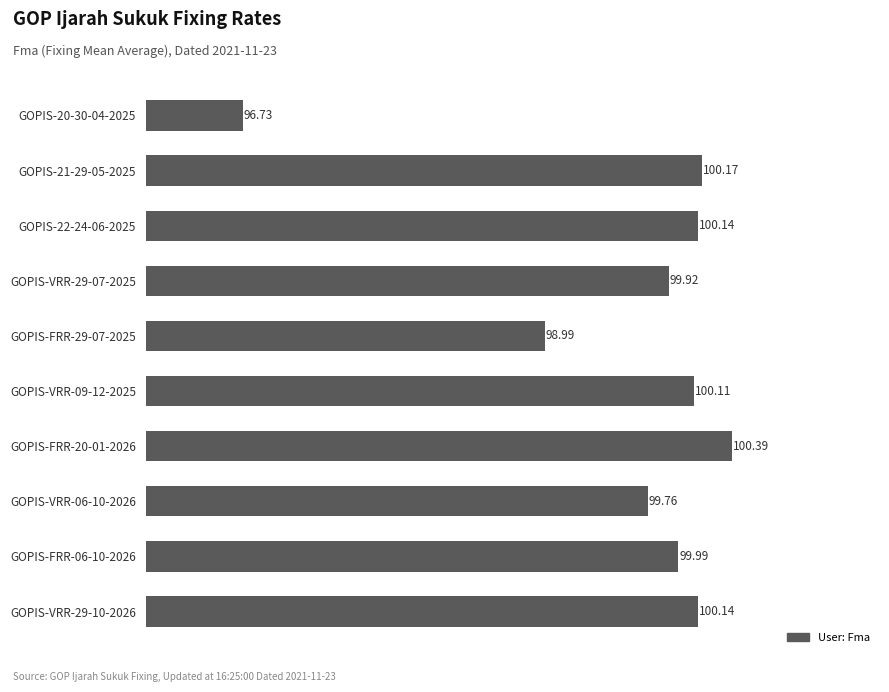

At which category does the chart reach its peak across all series?

GOPIS-FRR-20-01-2026